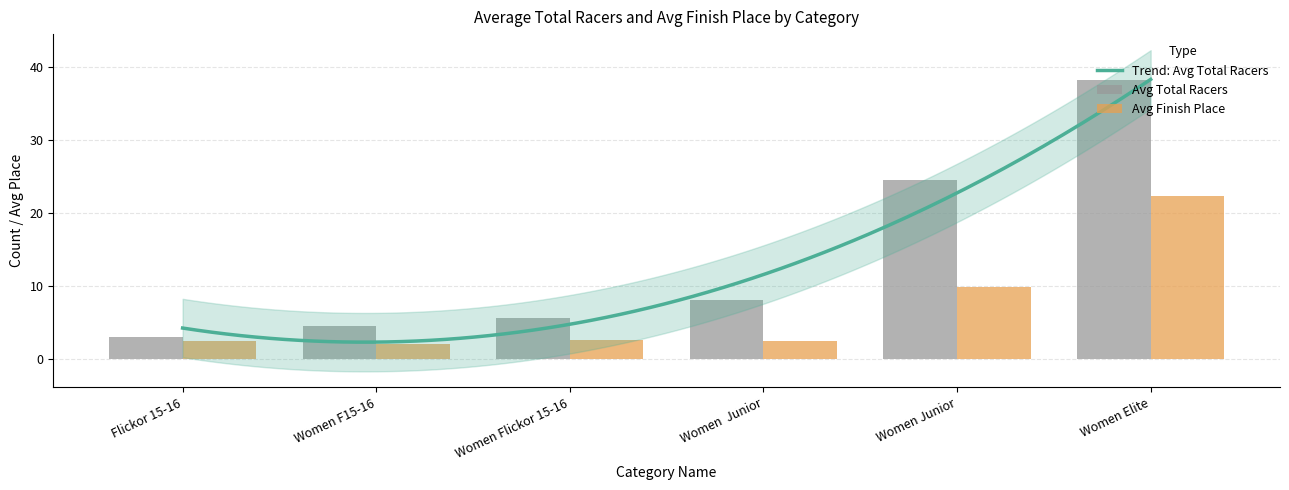

At which label does Avg Place reach its peak?

Women Elite